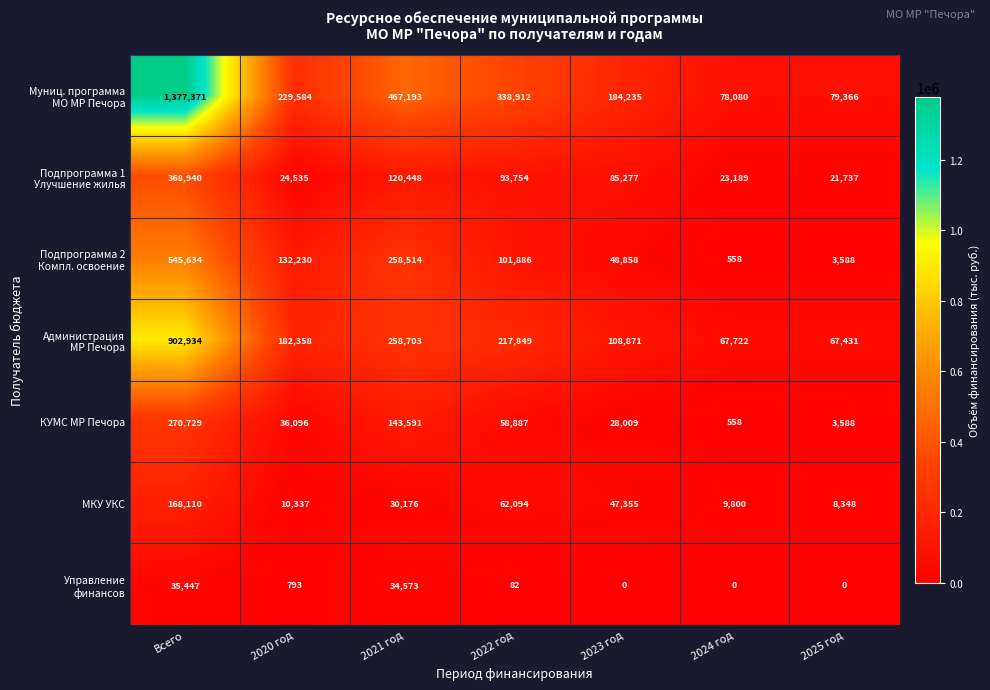

What is the approximate value of КУМС МР Печора at 2021 год?

143591